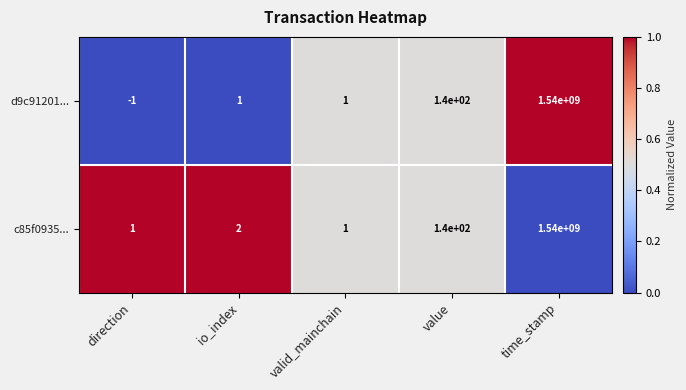

Which series changed the most between direction and io_index?

d9c91201...